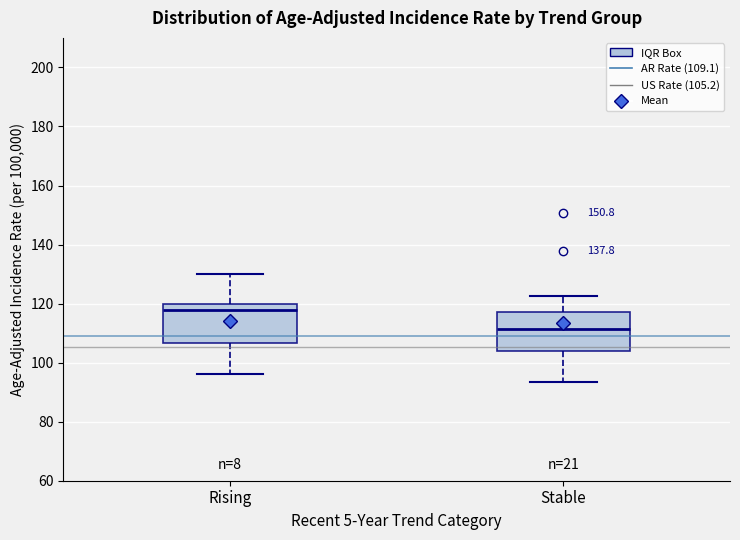

Reading left to right, read every box against the y-axis: the position of its median line, the range the box covers, and the ends of its whiskers. The values are not printed on the chart, so give them approximately, as read against the axis.

Rising: median 118, box 106 to 120, whiskers 96 to 130
Stable: median 112, box 104 to 118, whiskers 94 to 122